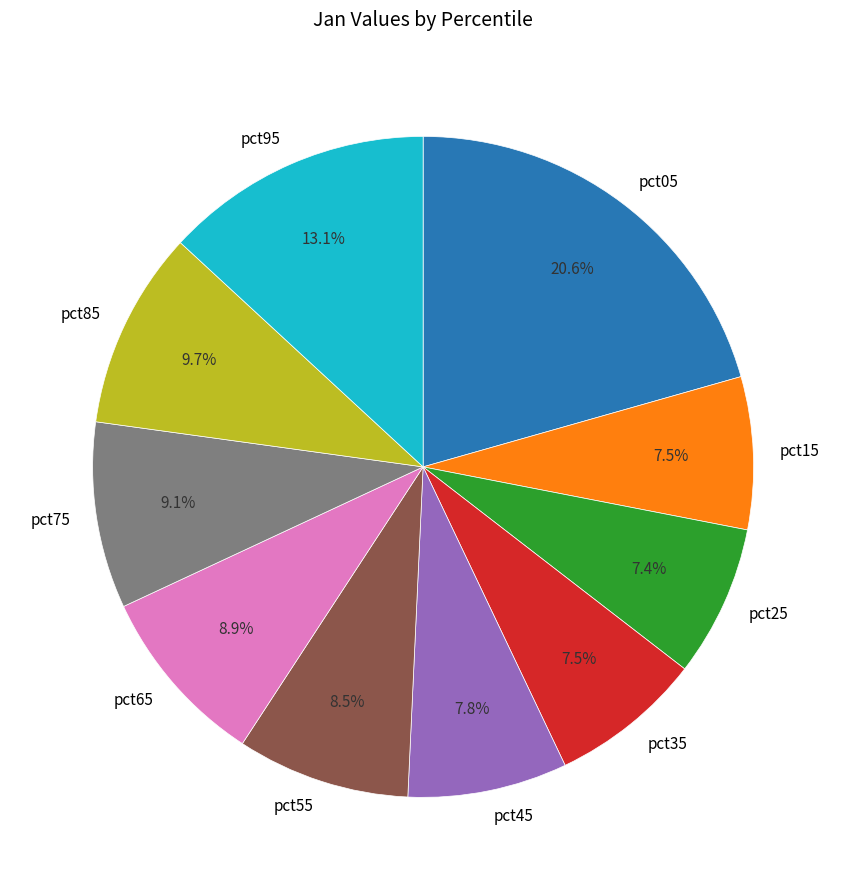

To the nearest percent, what is the difference between the pct75 and pct25 slice percentages?

2%